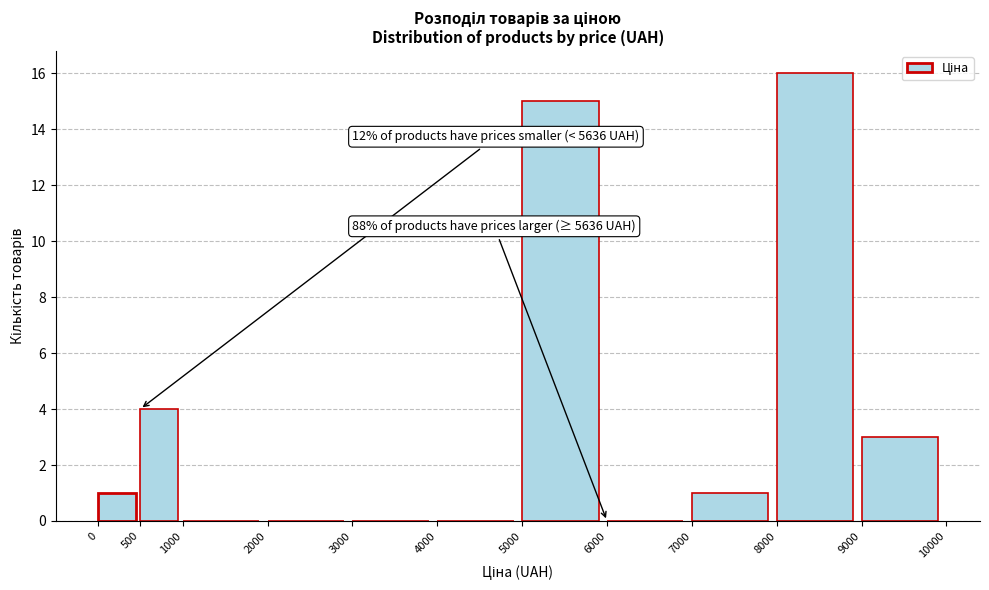

Over which range of the x-axis is the bar tallest?

8000 to 9000